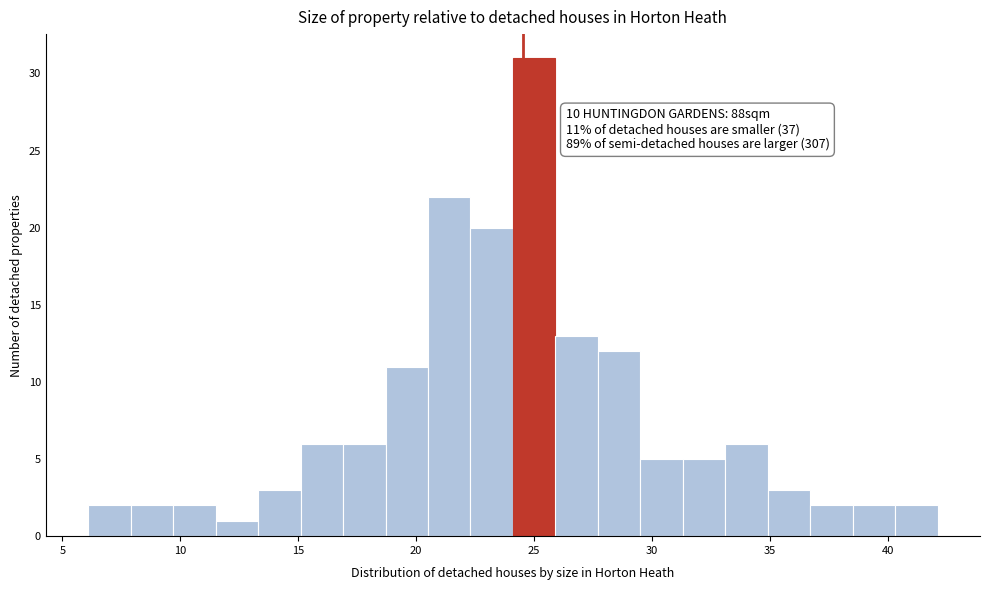

Around what value on the x-axis is the tallest bar? Give the approximate position of its centre, as read against the axis.

25.0